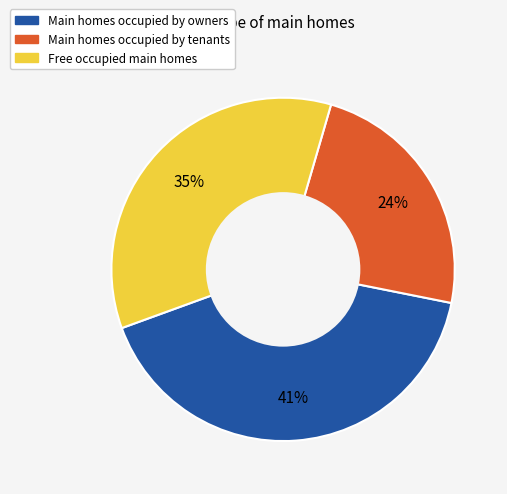

Is there a majority slice in this chart?

No